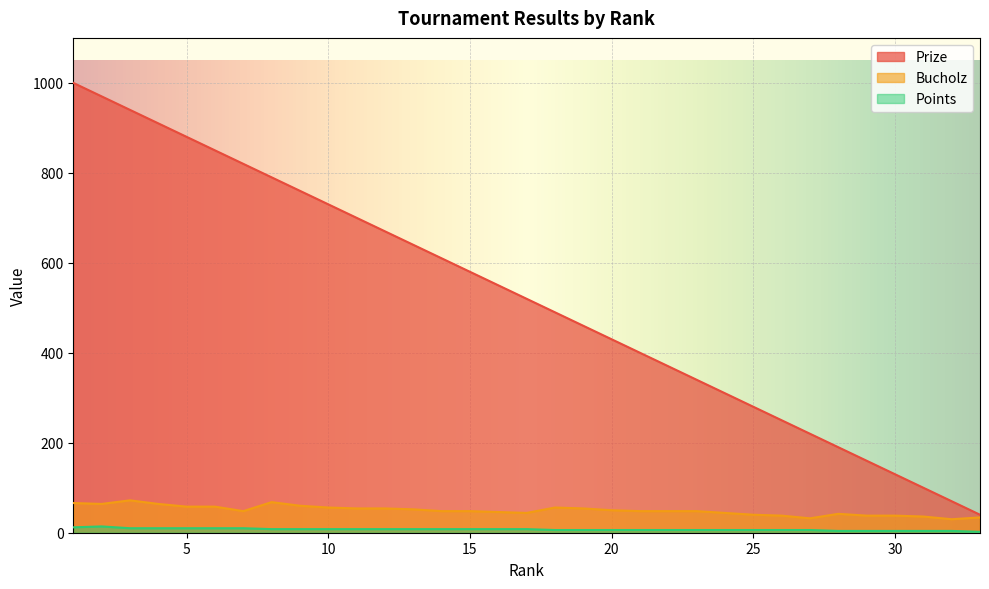

Does the chart display data point markers on the line(s)?

No